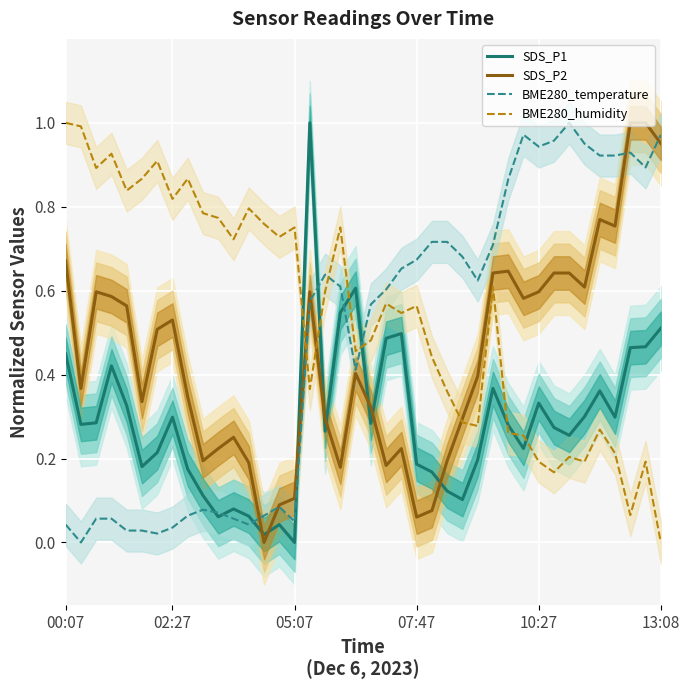

After their last crossing, which series has the higher values: SDS_P1 or SDS_P2?

SDS_P2